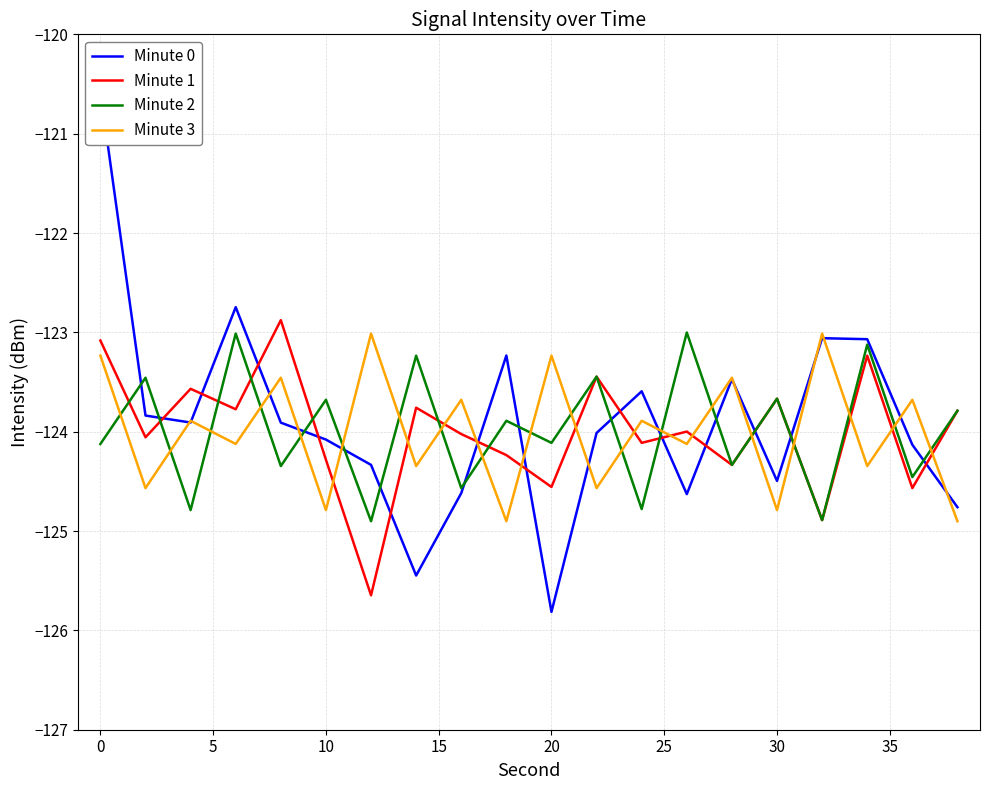

Which series has the widest spread of values?

Minute 0